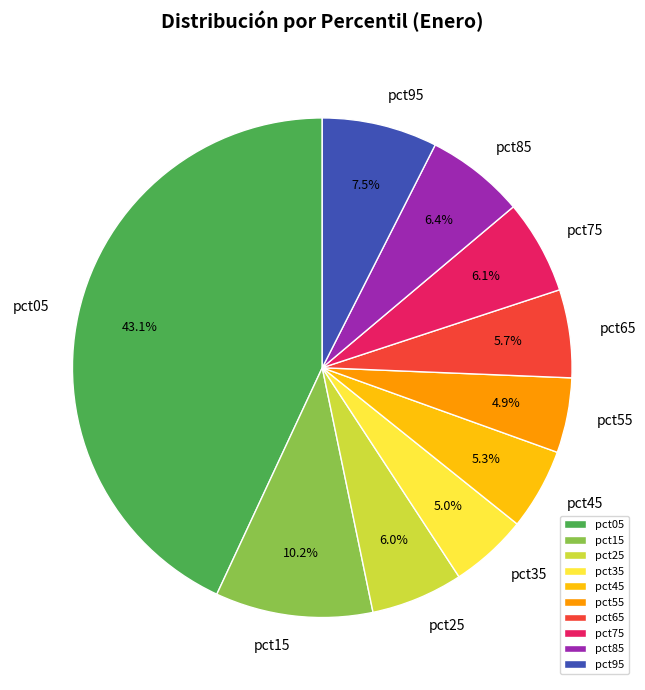

Which slice is the largest?

pct05